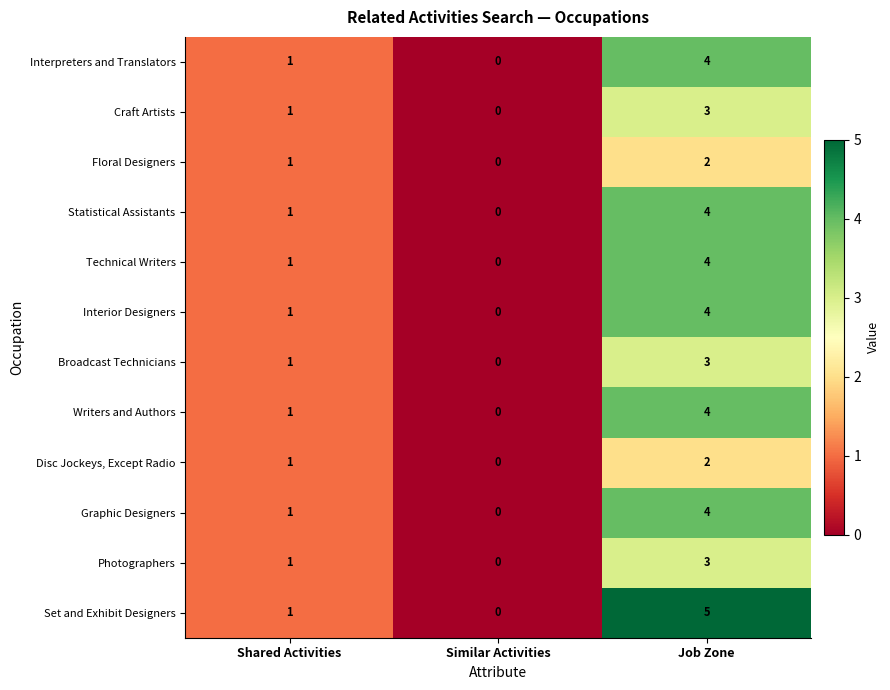

How many values in Technical Writers are above zero?

2